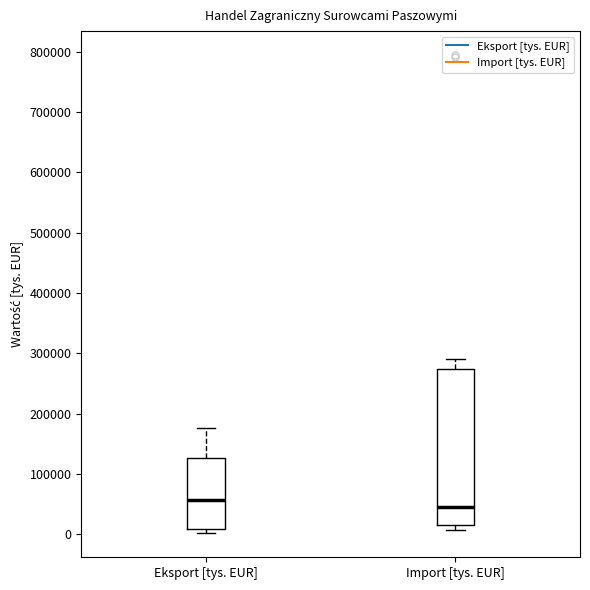

Reading left to right, read every box against the y-axis: the position of its median line, the range the box covers, and the ends of its whiskers. The values are not printed on the chart, so give them approximately, as read against the axis.

Eksport [tys. EUR]: median 60000, box 10000 to 130000, whiskers 0 to 180000
Import [tys. EUR]: median 50000, box 20000 to 270000, whiskers 10000 to 290000